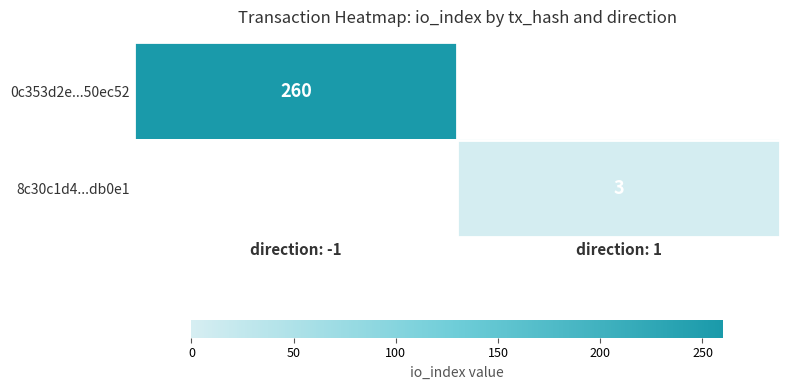

List the labels in order of 0c353d2e...50ec52 value, smallest first.

direction: 1, direction: -1